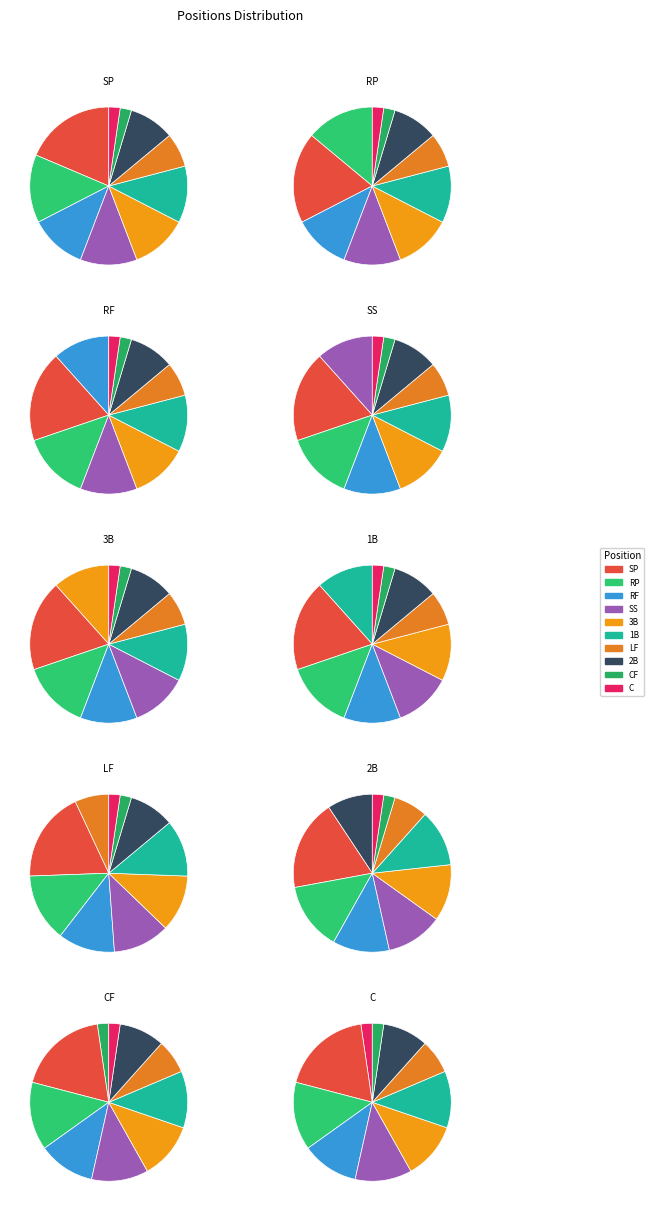

How much of the chart is everything except SS?

88.4%